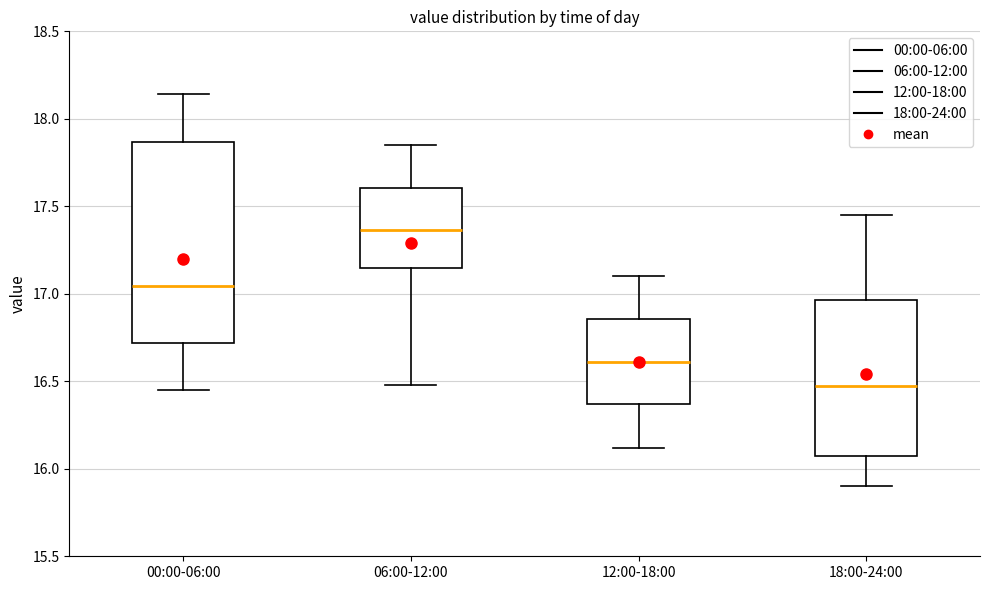

Which box's median line is the highest?

06:00-12:00